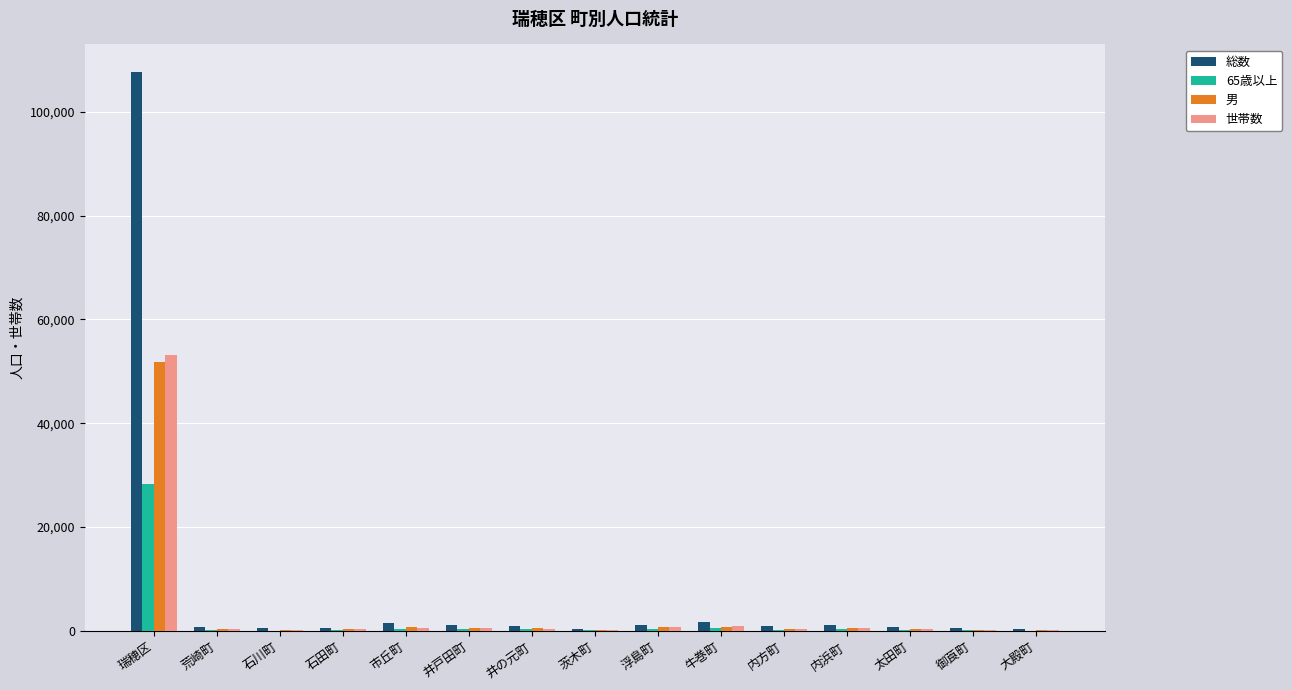

What is the sum of all 男 values?

58047